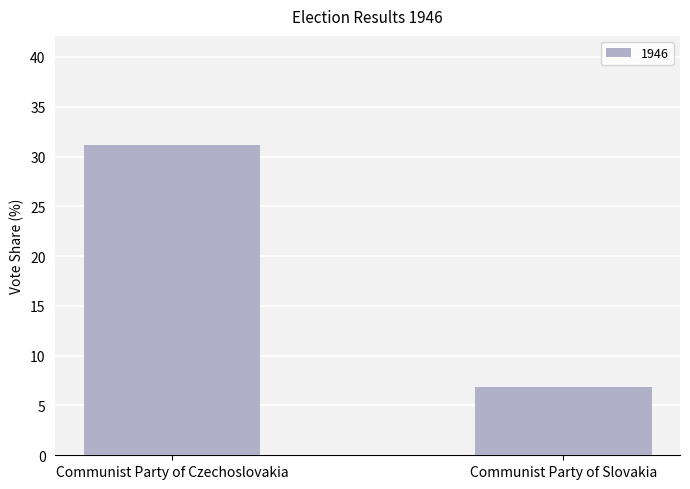

Count the number of values greater than 31.

1